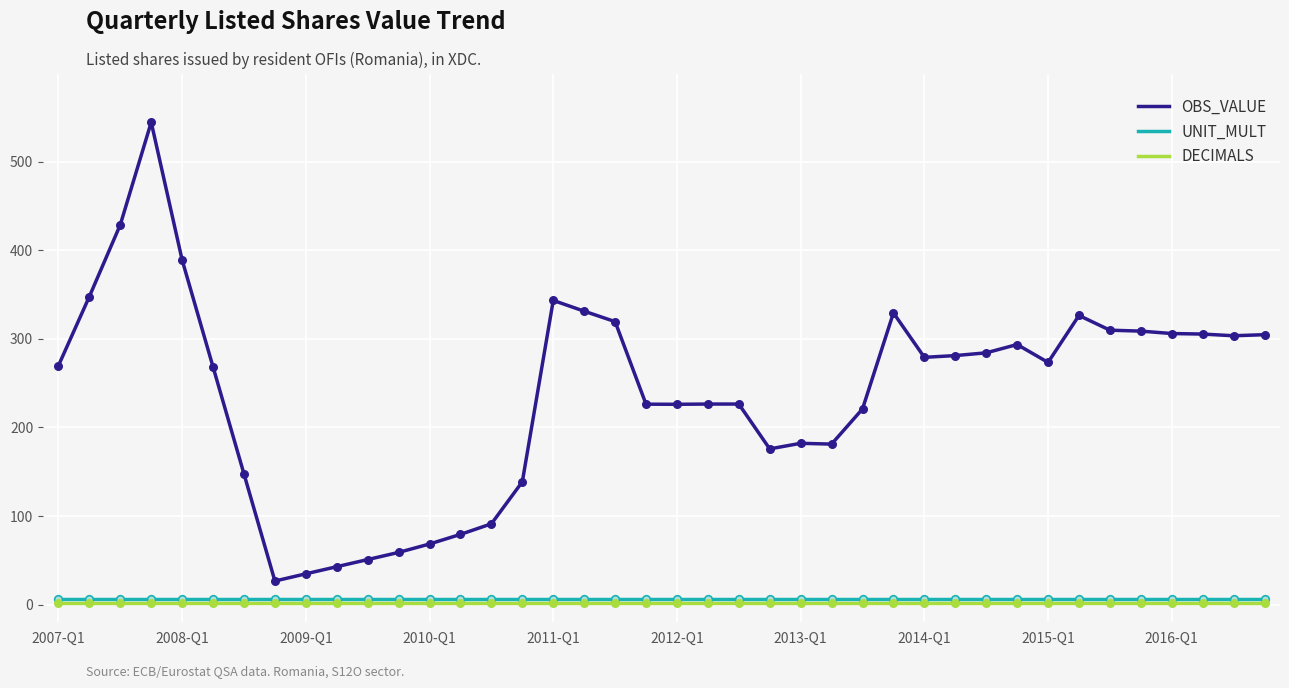

Which series has the largest total across all categories?

OBS_VALUE